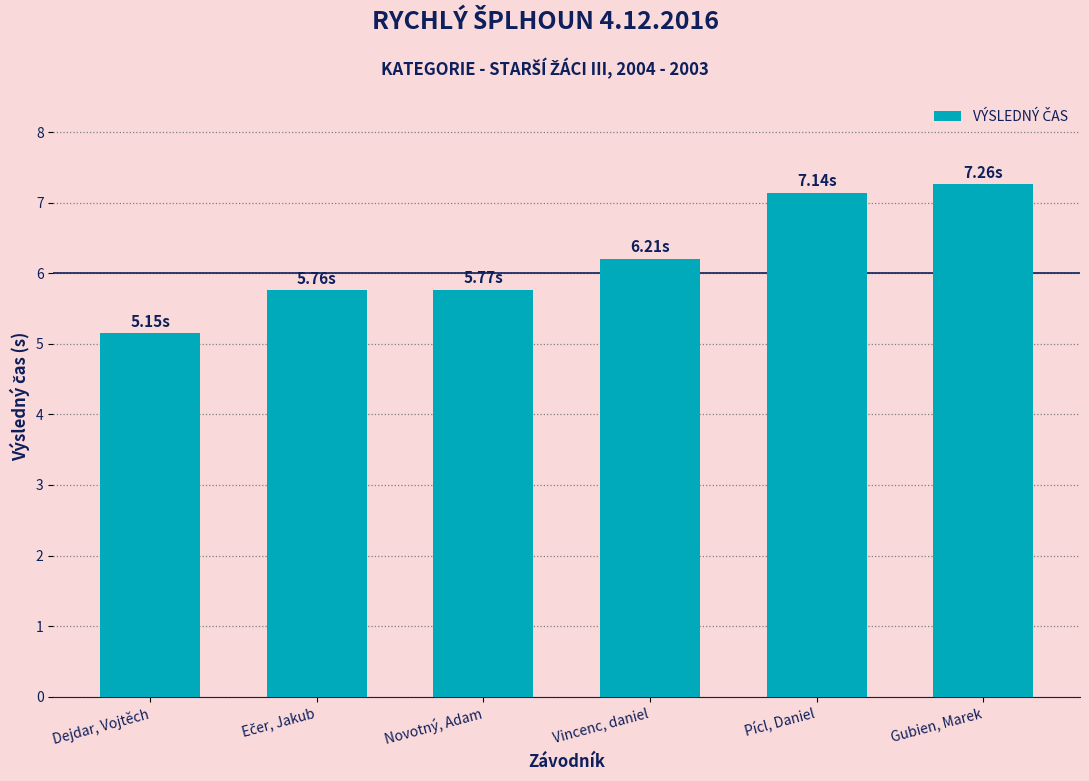

At which label does the data first exceed 6?

Vincenc, daniel